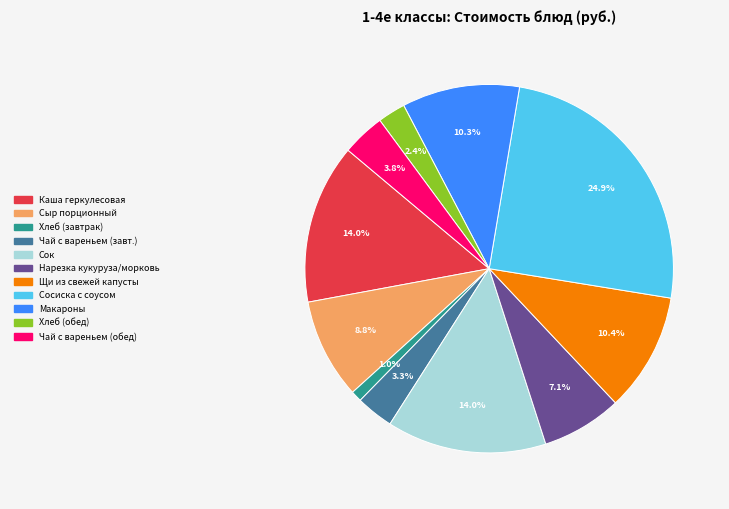

Does Чай с вареньем (завт.) represent more than half of the total?

No